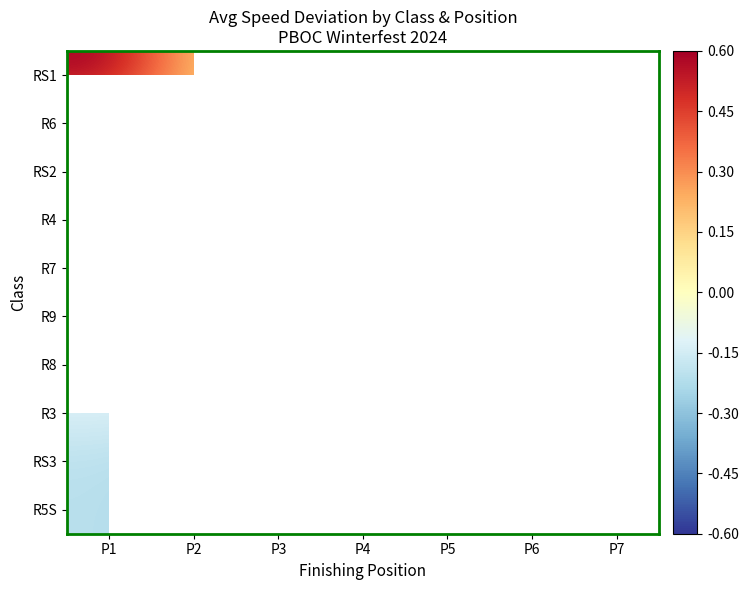

Is it true that R7 equals -0.1 at P5?

False